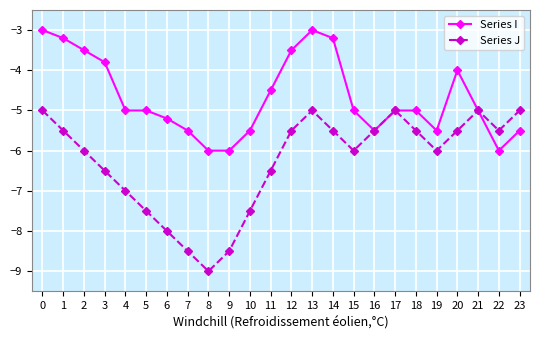

Where is Series J nearest to the value -7?

4